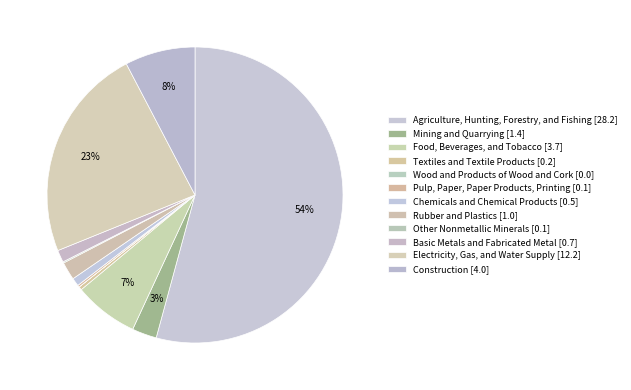

To the nearest percent, what portion does Construction represent?

8%